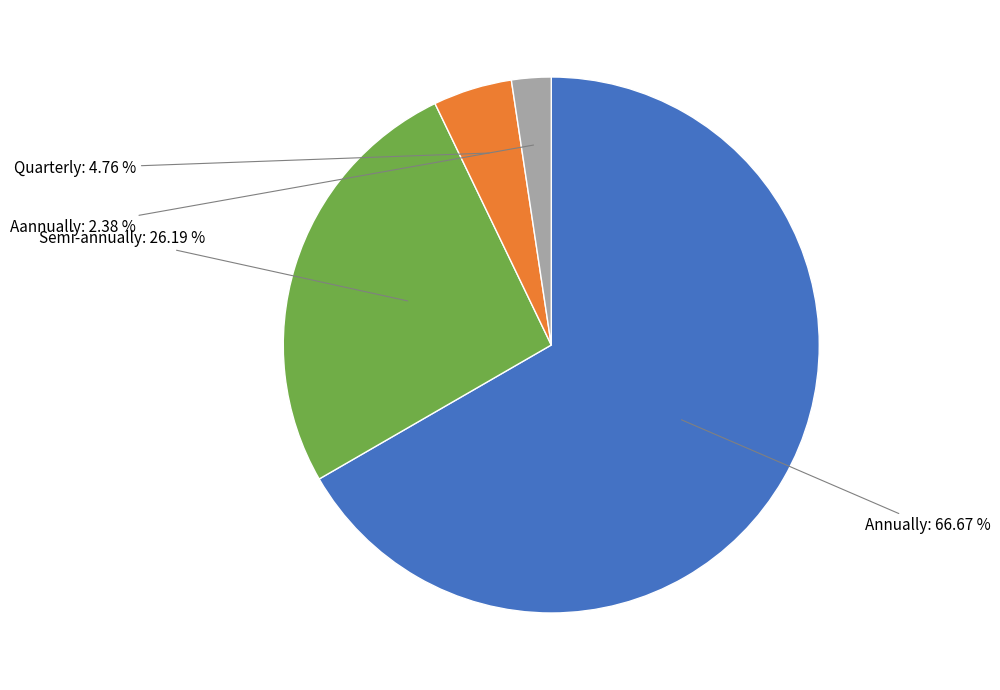

Which has a higher value, Annually or Quarterly?

Annually